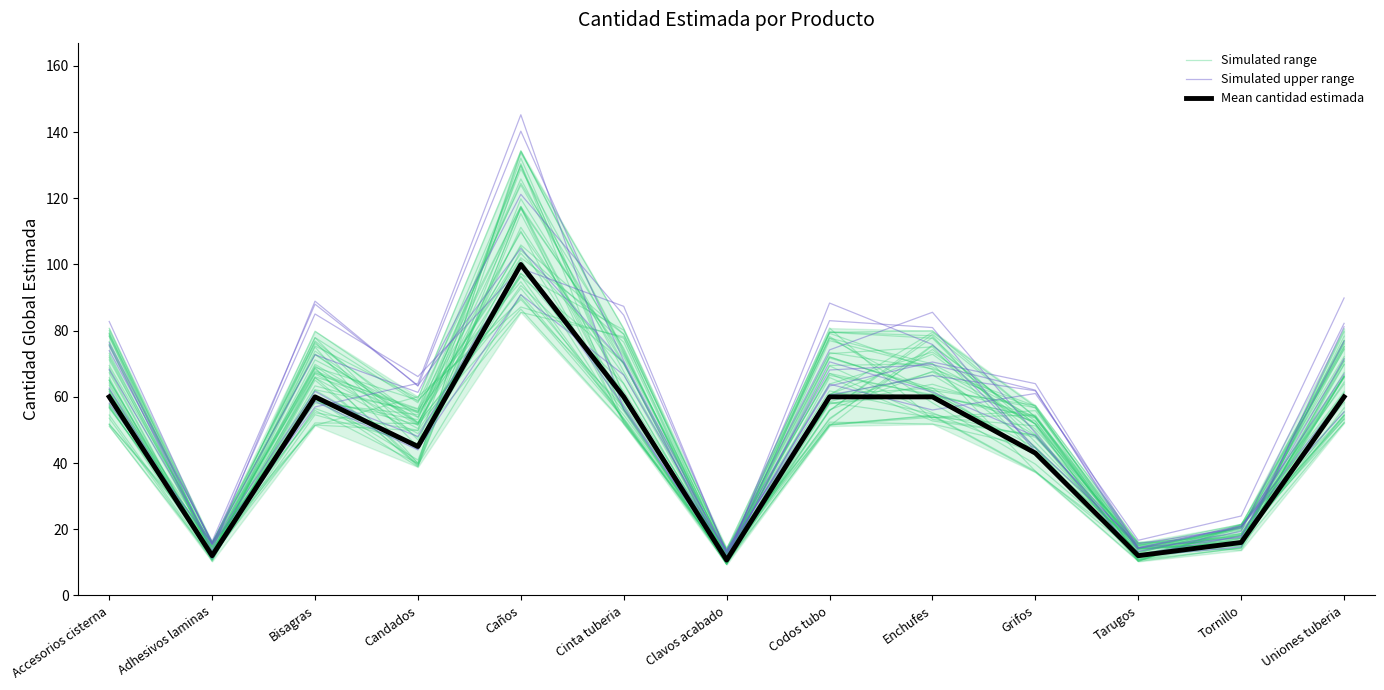

What is the total value across all series at Candados?

160.0